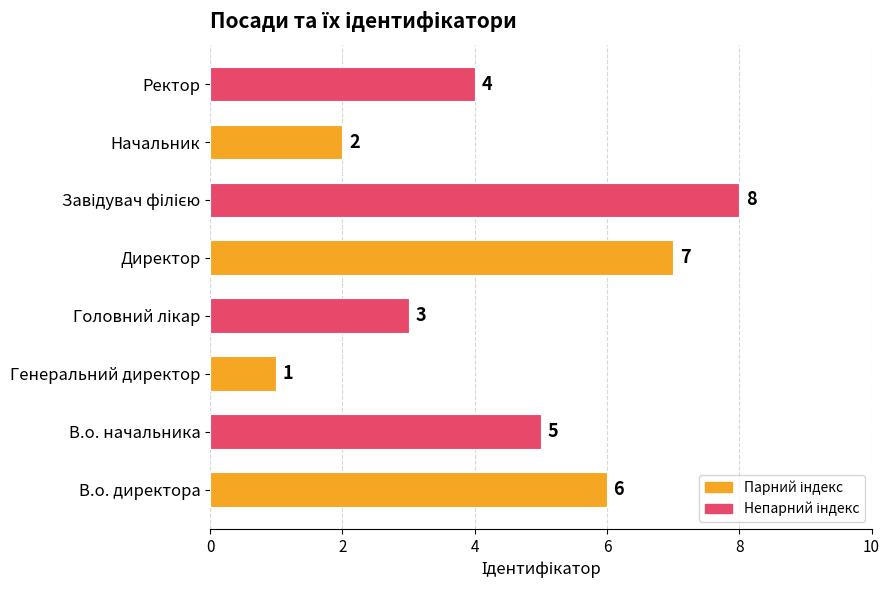

What is the smallest value displayed?

1